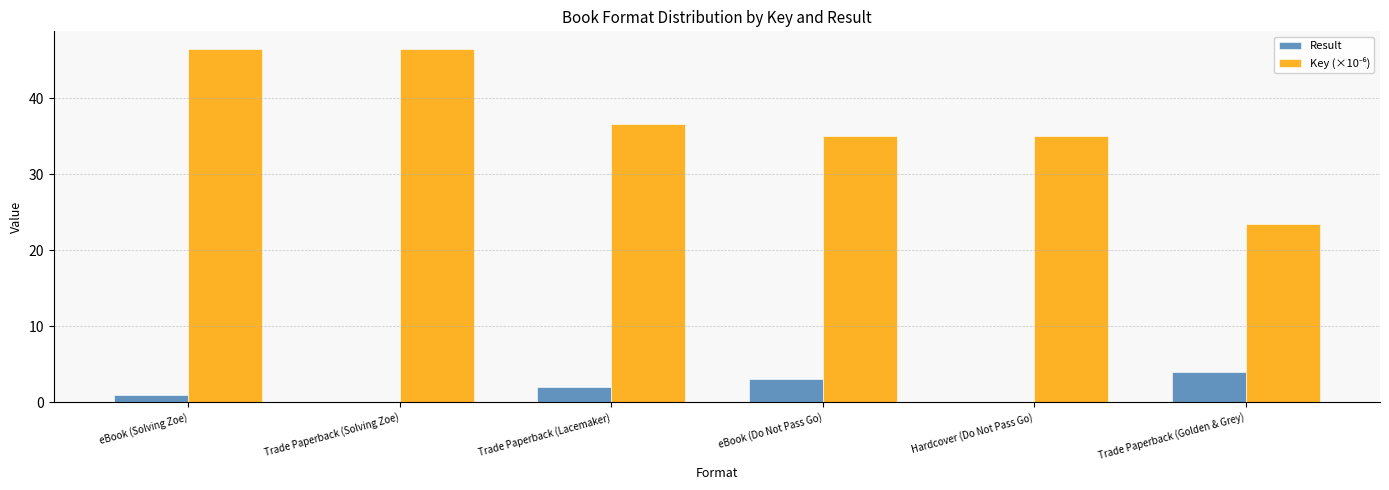

What value does the Result series have at eBook (Do Not Pass Go)?

3.0